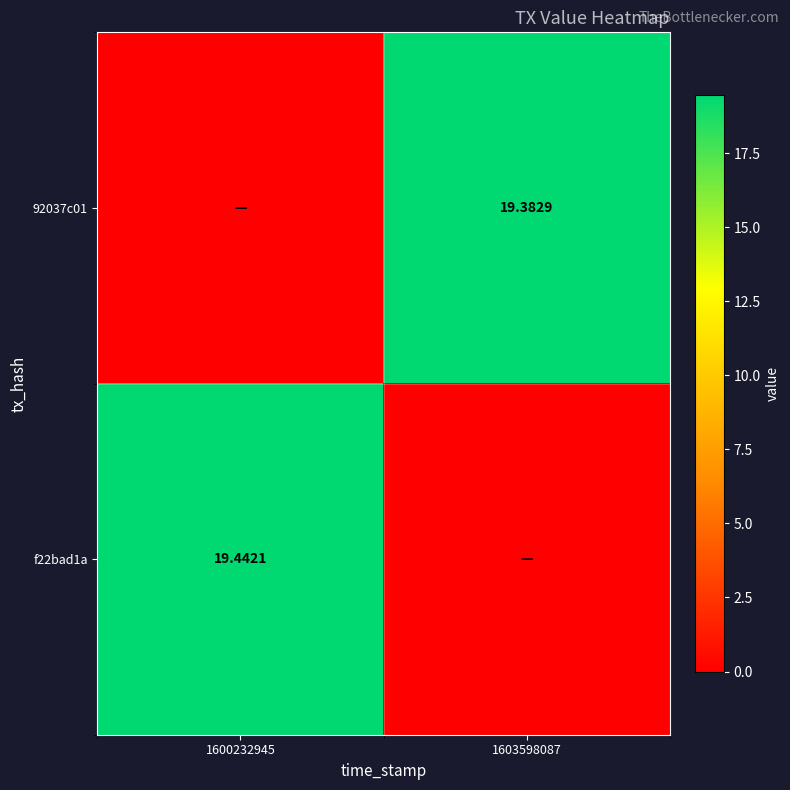

Is the value of 92037c01 at 1603598087 greater than the value of f22bad1a at 1600232945?

No